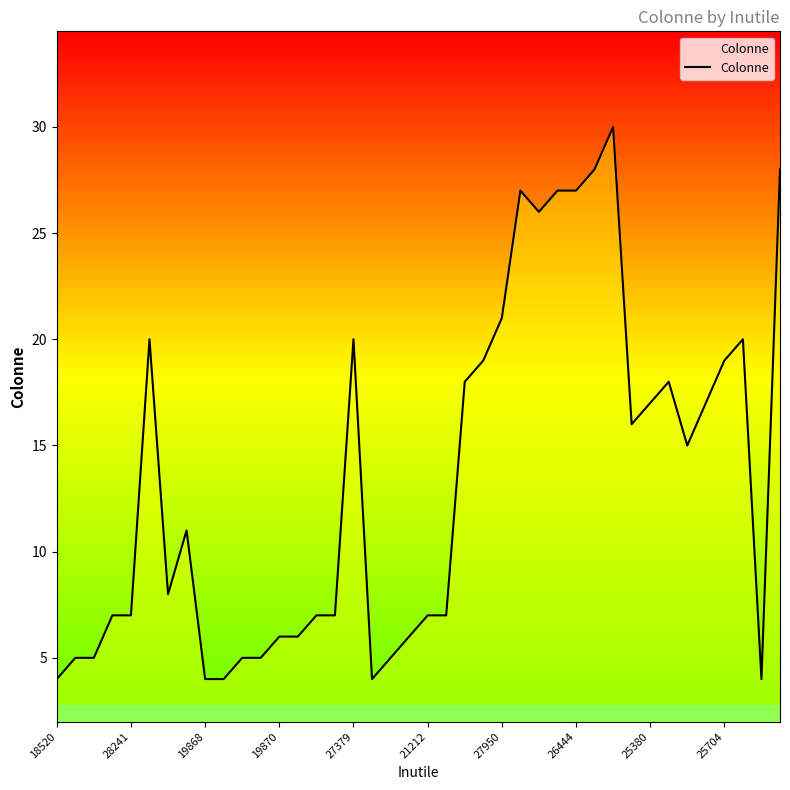

What is the difference between the maximum and minimum values?

26